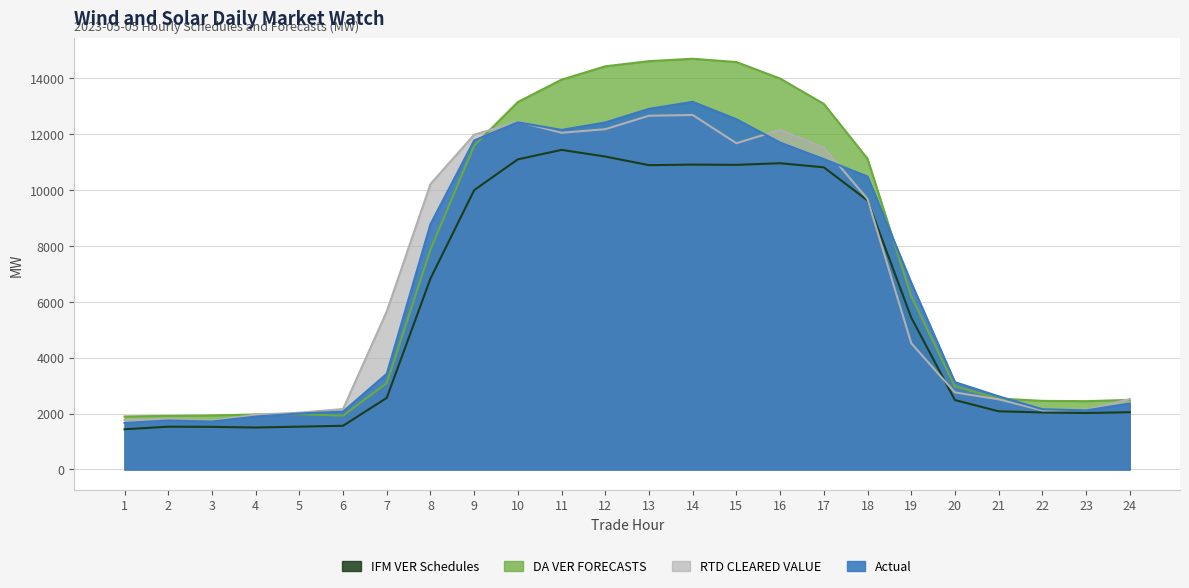

Between 14 and 3, which is larger?

14